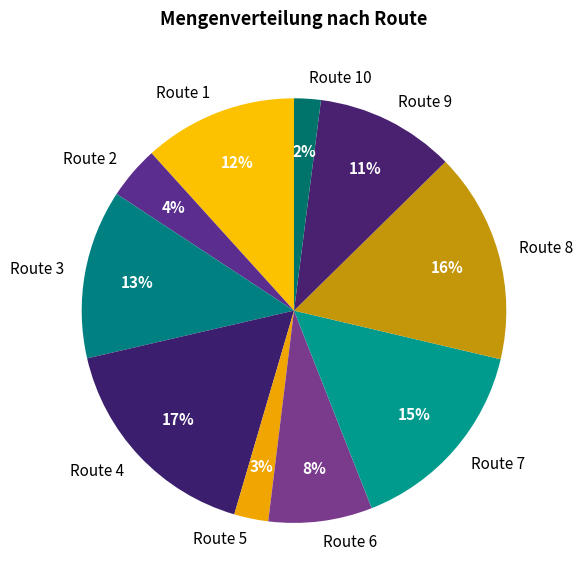

How many segments does this pie chart have?

10